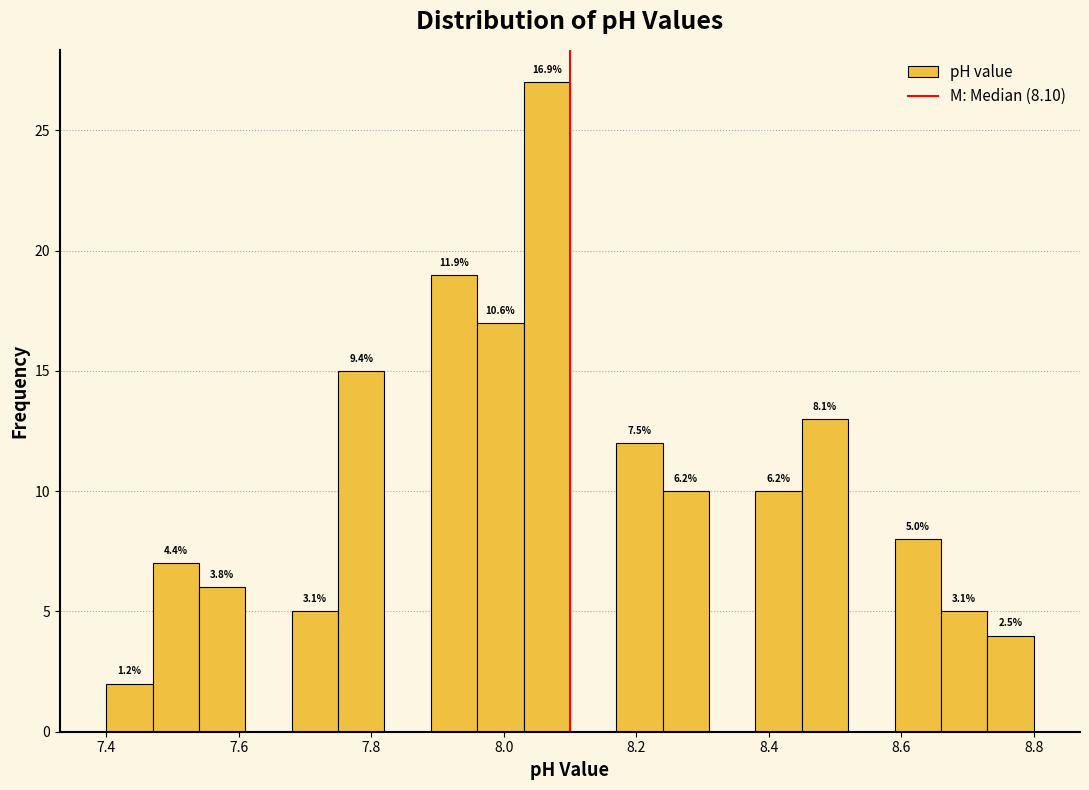

Around what value on the x-axis is the tallest bar? Give the approximate position of its centre, as read against the axis.

8.06